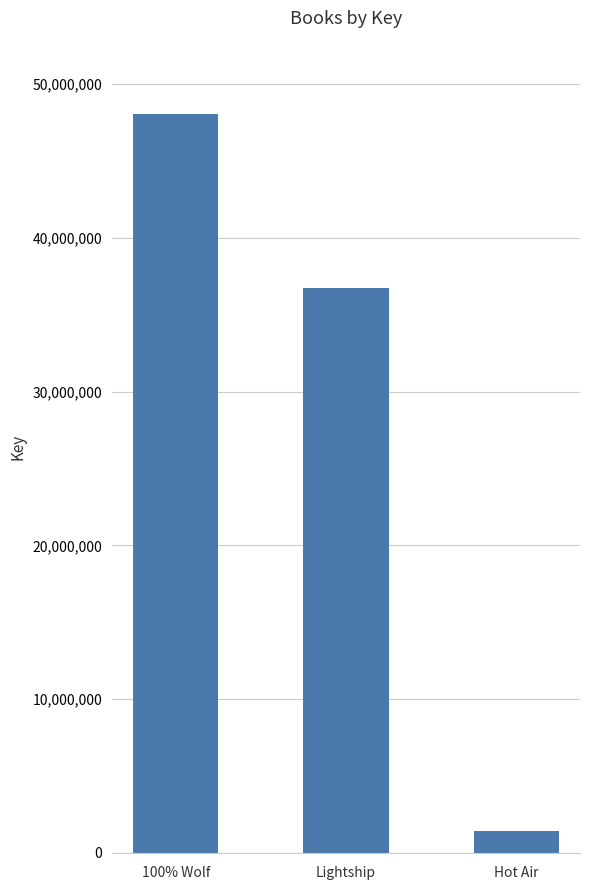

What is the sum of the values at Hot Air and Lightship?

38175556